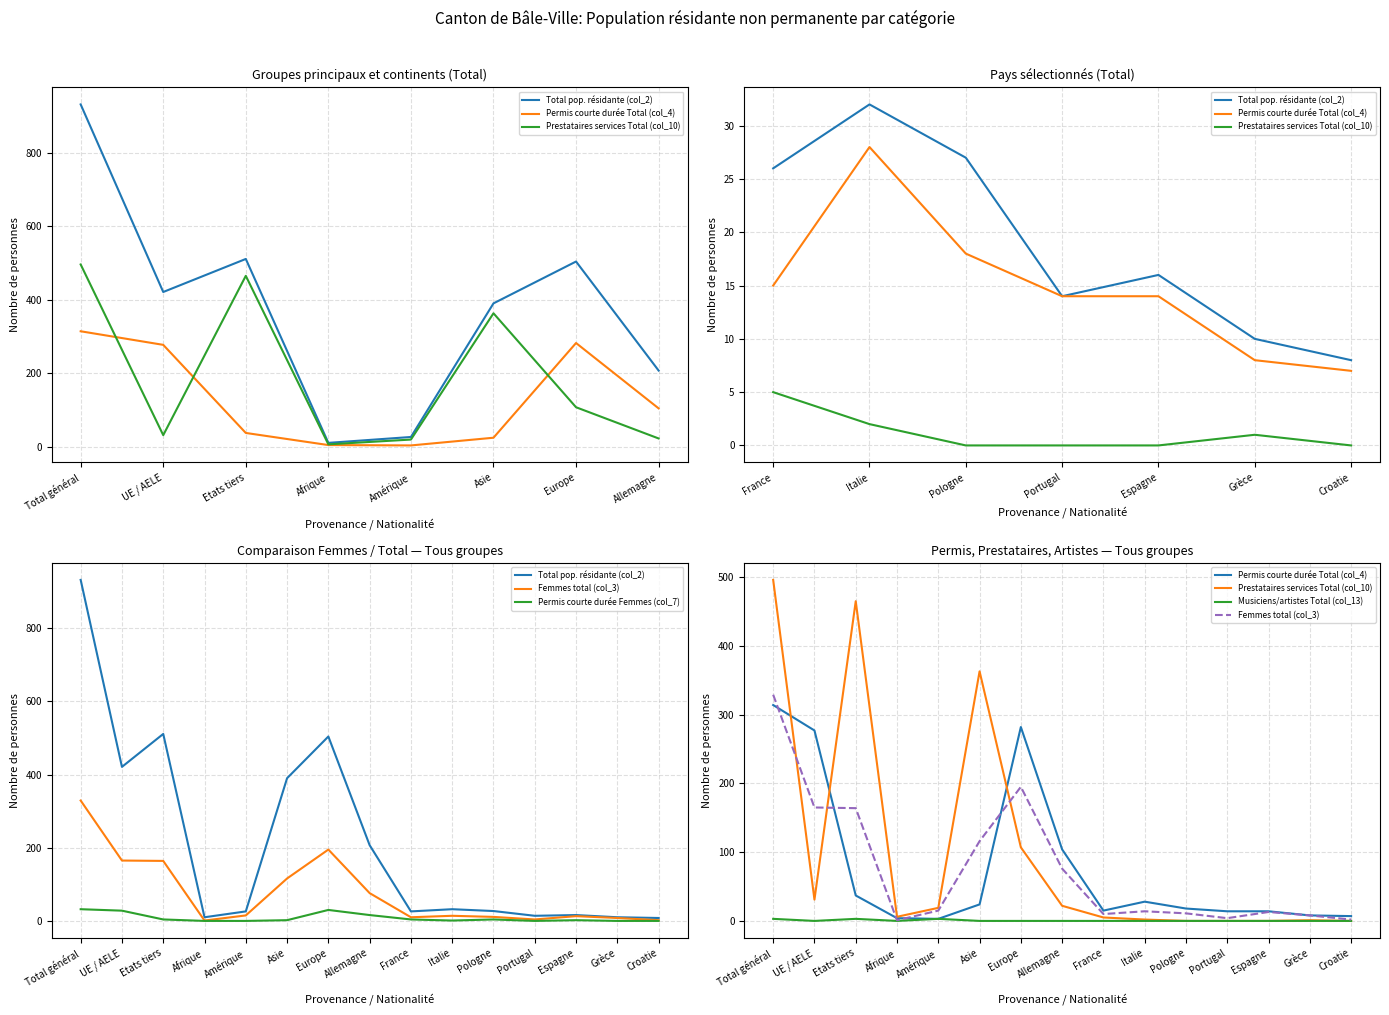

What is the label of the 1st point from the left?

Total général